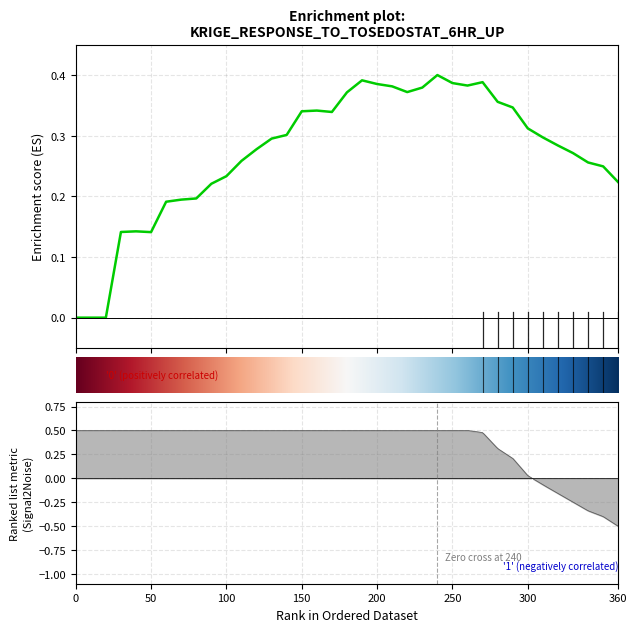

What is the sum of all values?

10.0